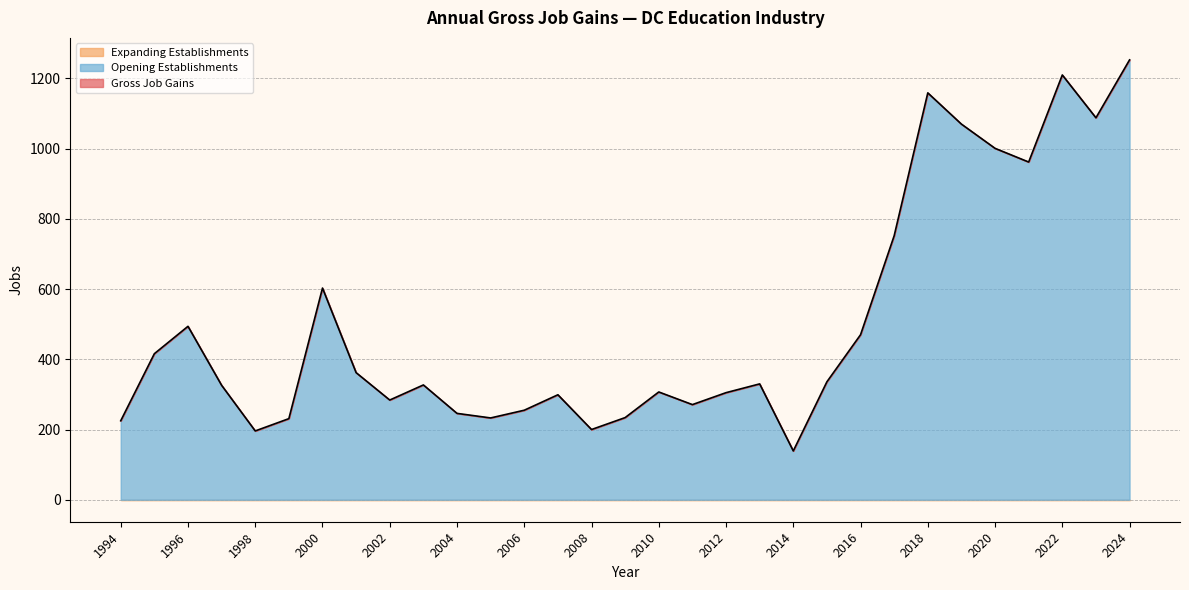

How many interior local valleys does the Gross Job Gains series have?

8